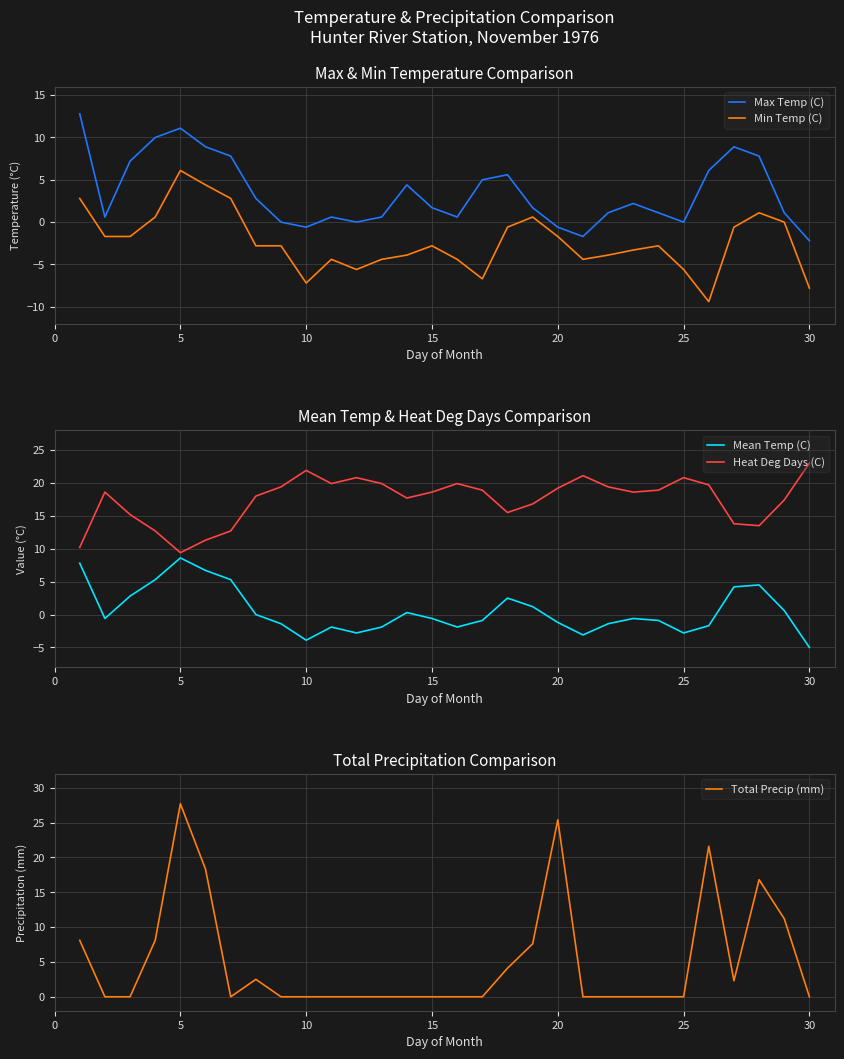

What is the minimum value for Max Temp (C)?

-2.2